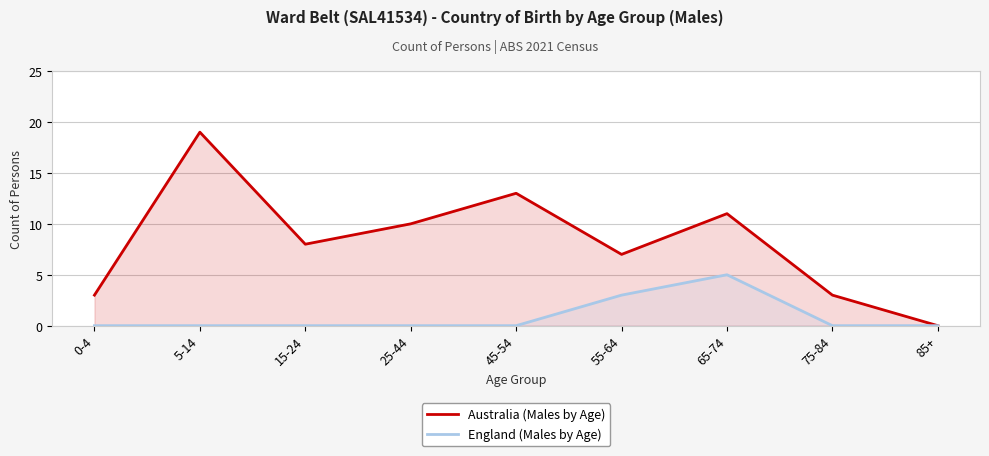

What are all the series names shown in the legend?

Australia (Males by Age), England (Males by Age)